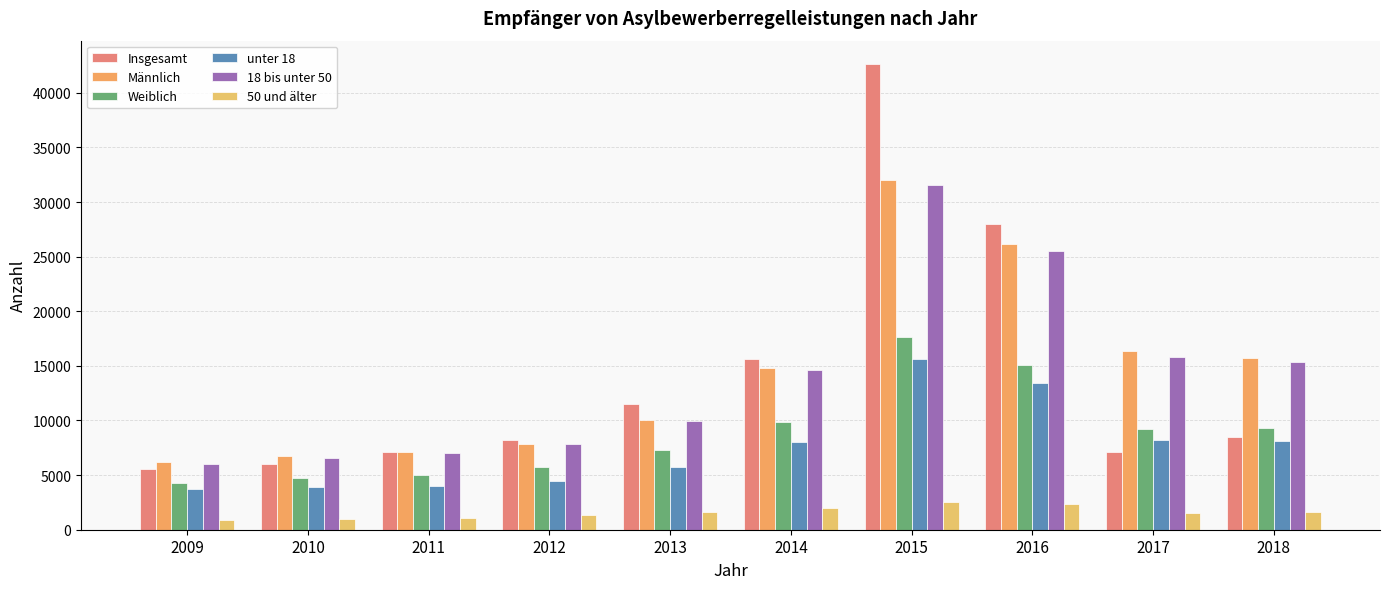

Count the number of data series in this chart.

6